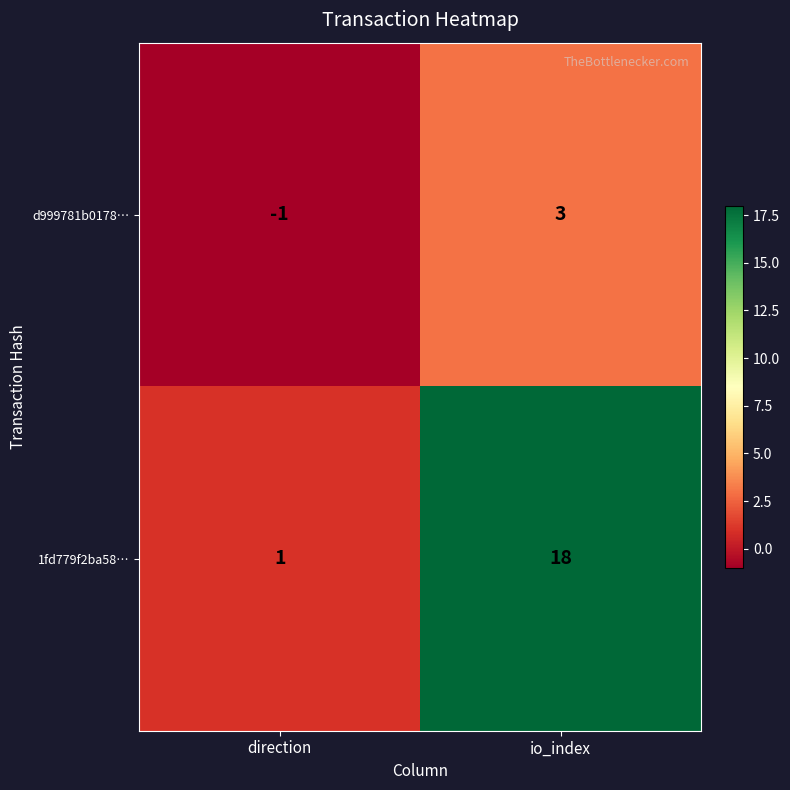

The value of 1fd779f2ba58… at direction is 1. True or false?

True